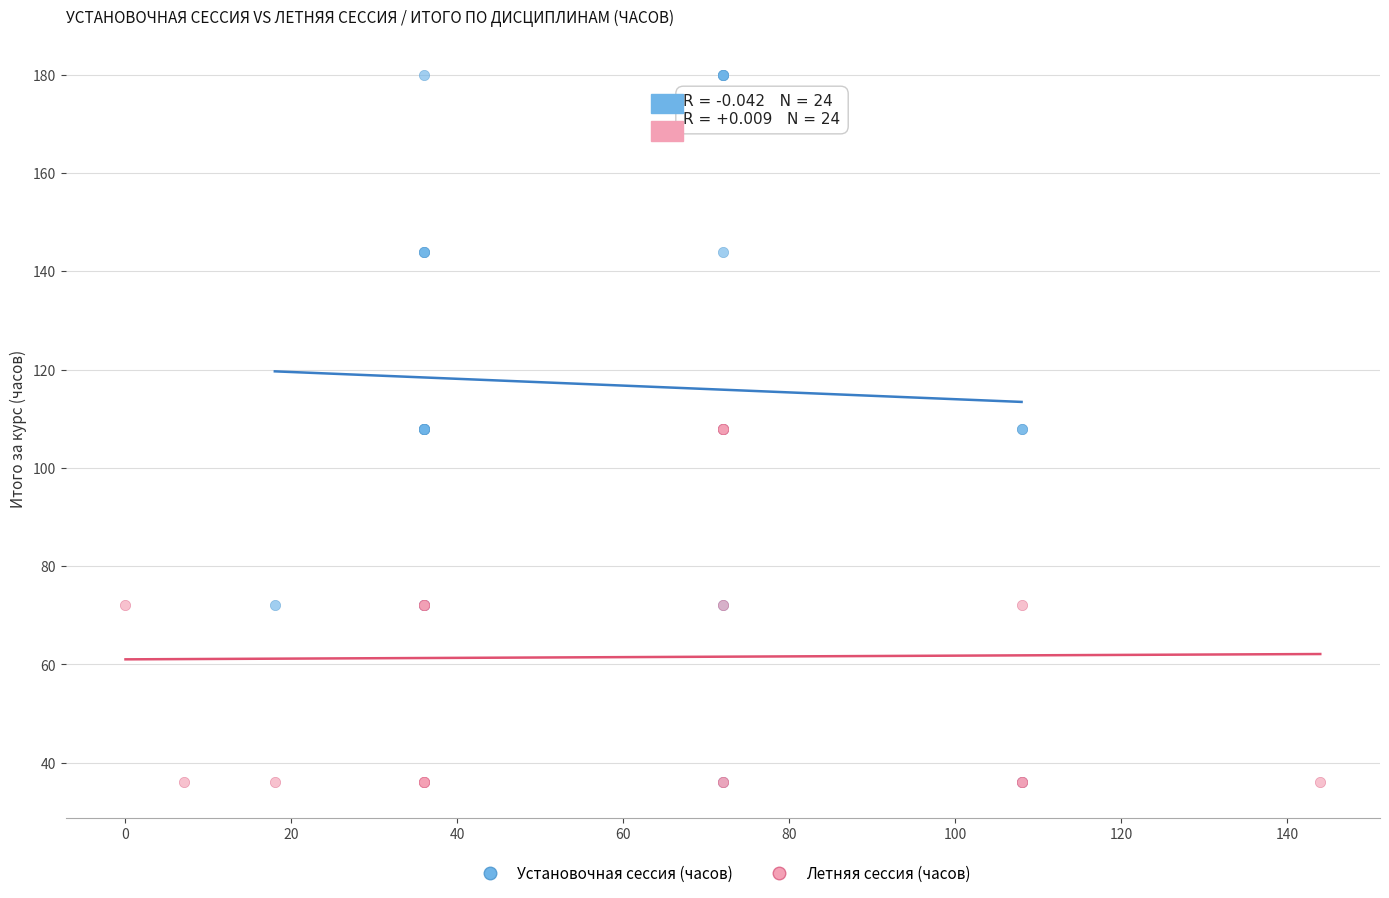

Which series contains the highest Y value?

Установочная сессия (часов)